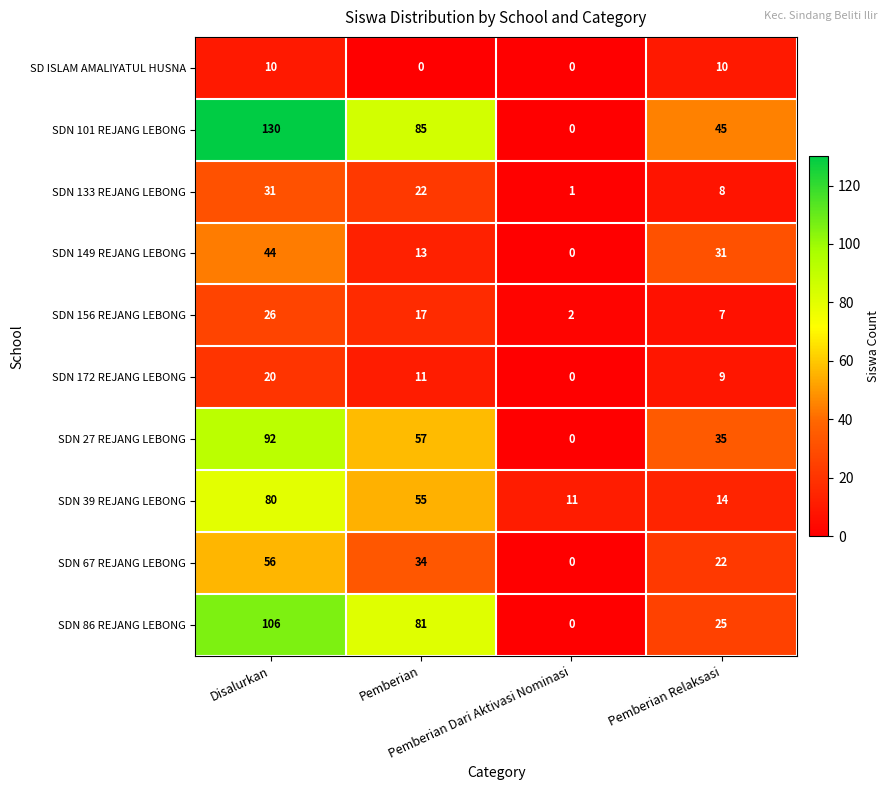

What is the lowest value of the SDN 39 REJANG LEBONG series?

11